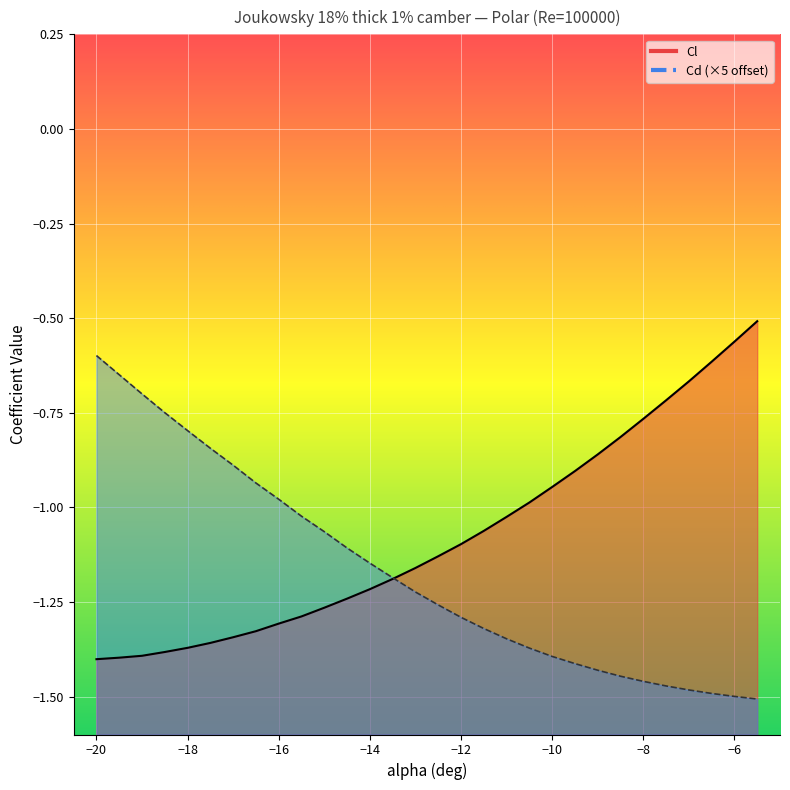

What is the lowest value of the Cl series?

-1.4